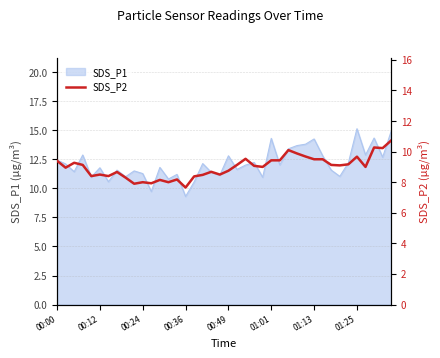

What is the minimum value for SDS_P1?

9.3